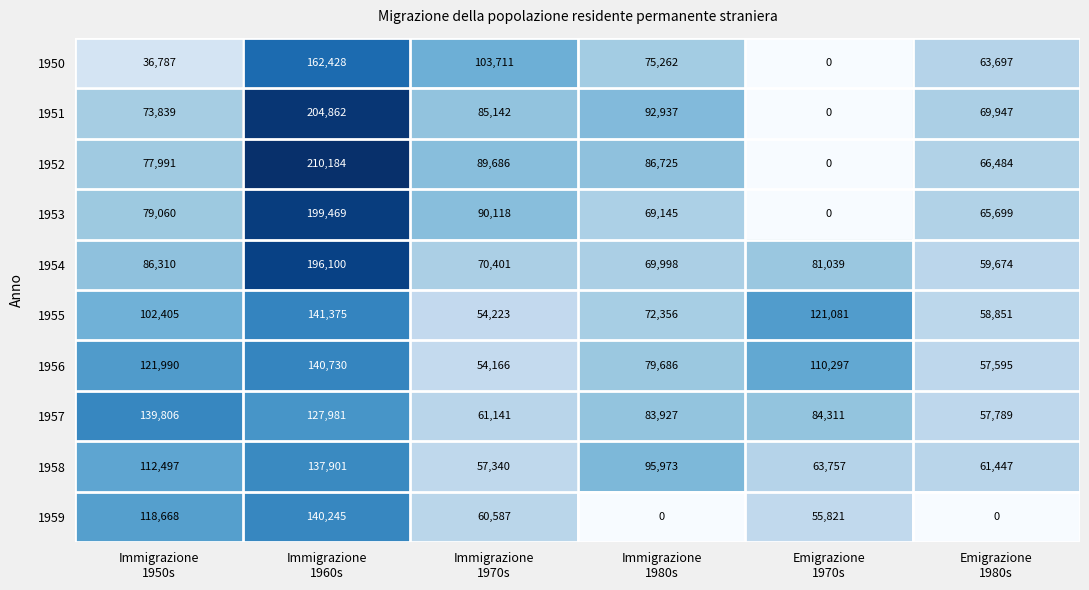

What is the maximum value shown in the chart?

210184